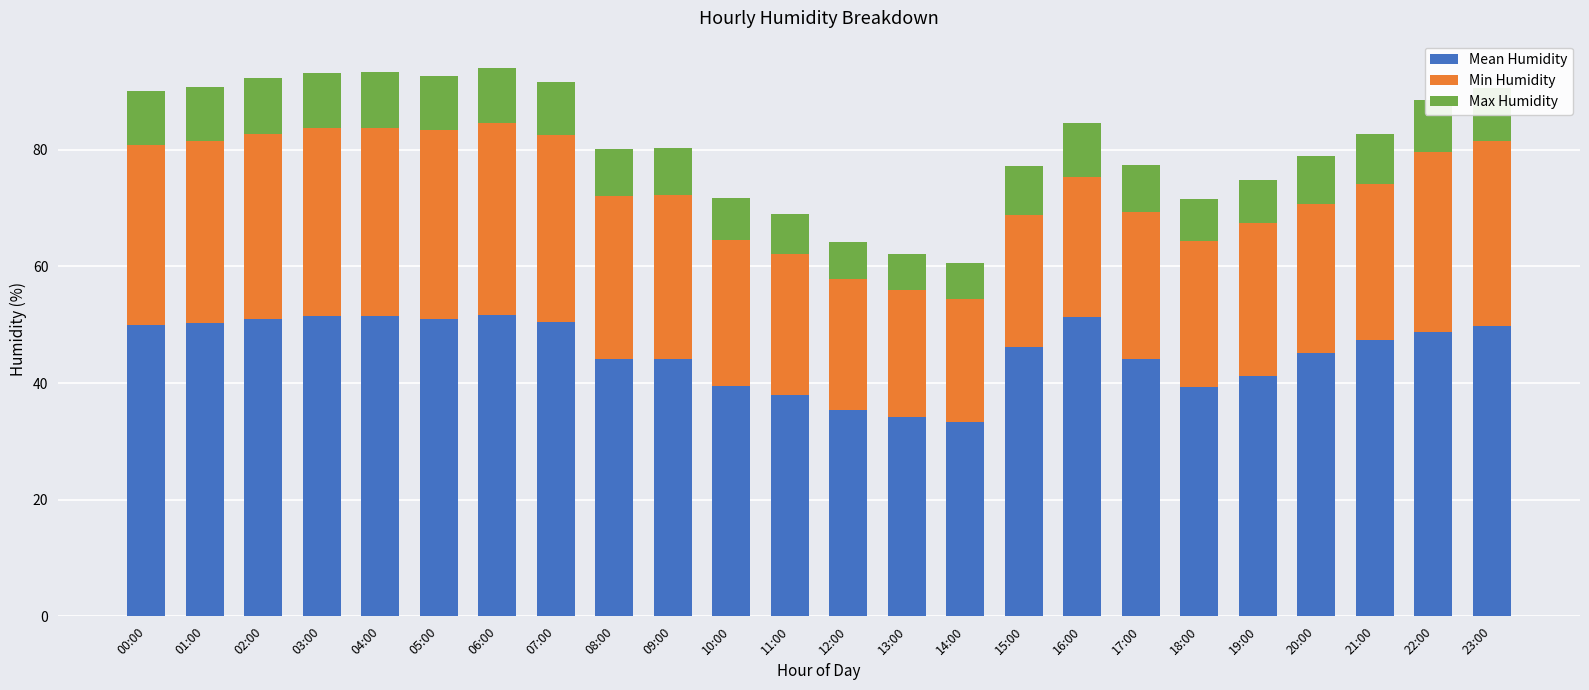

True or false: Mean Humidity has a value of 51.4 at 03:00.

True